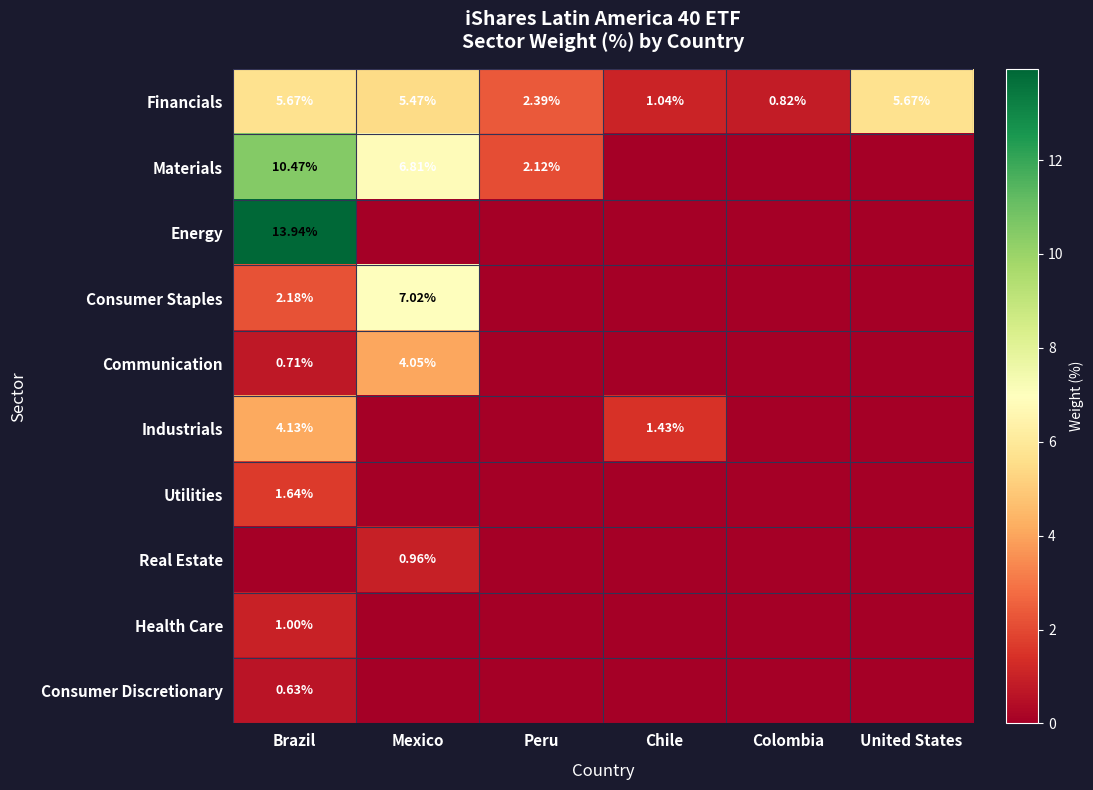

At which category is the sum across all series the highest?

Brazil